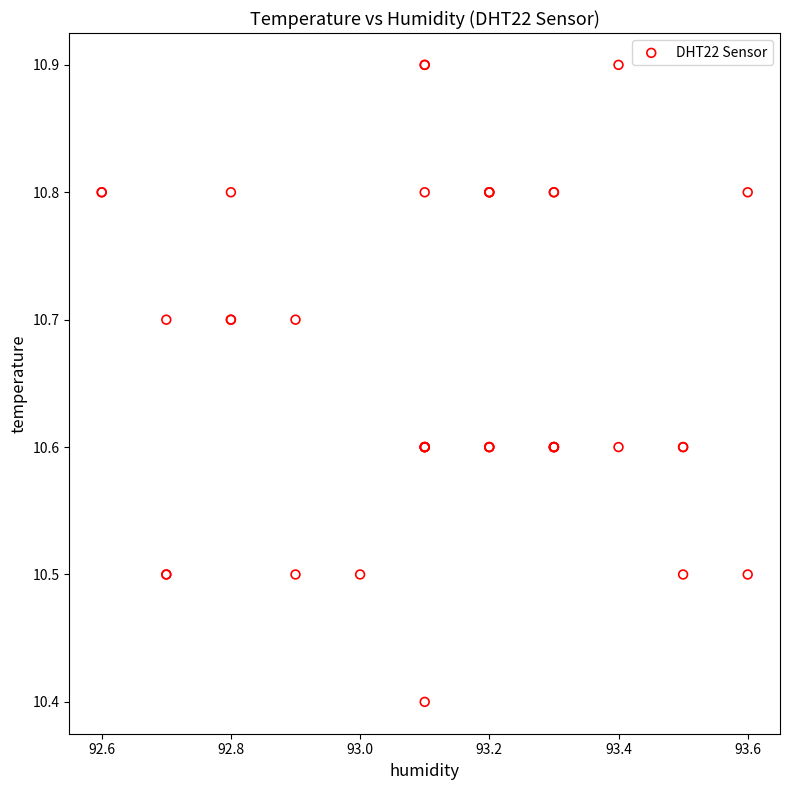

What Y value in the scatter plot is closest to 10?

10.4